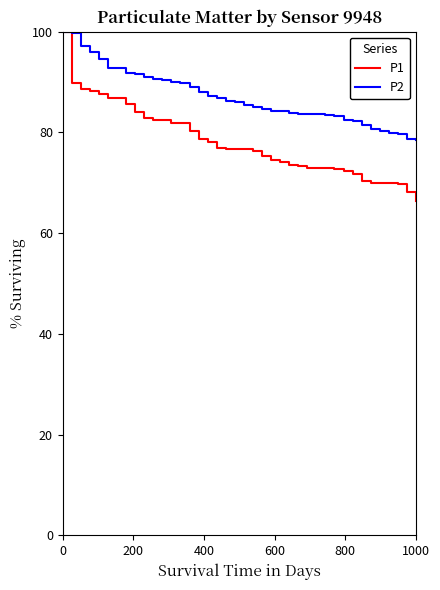

Which series has the largest range (max minus min)?

P1